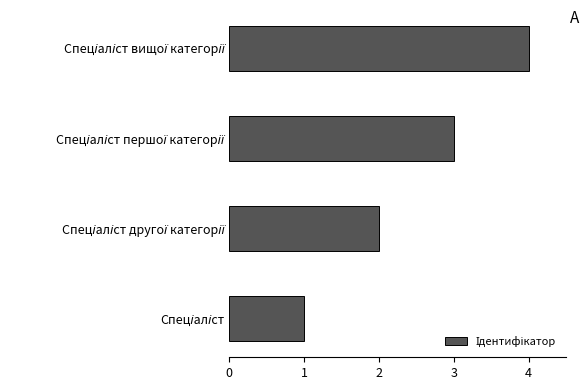

What is the difference between the maximum and minimum values?

3